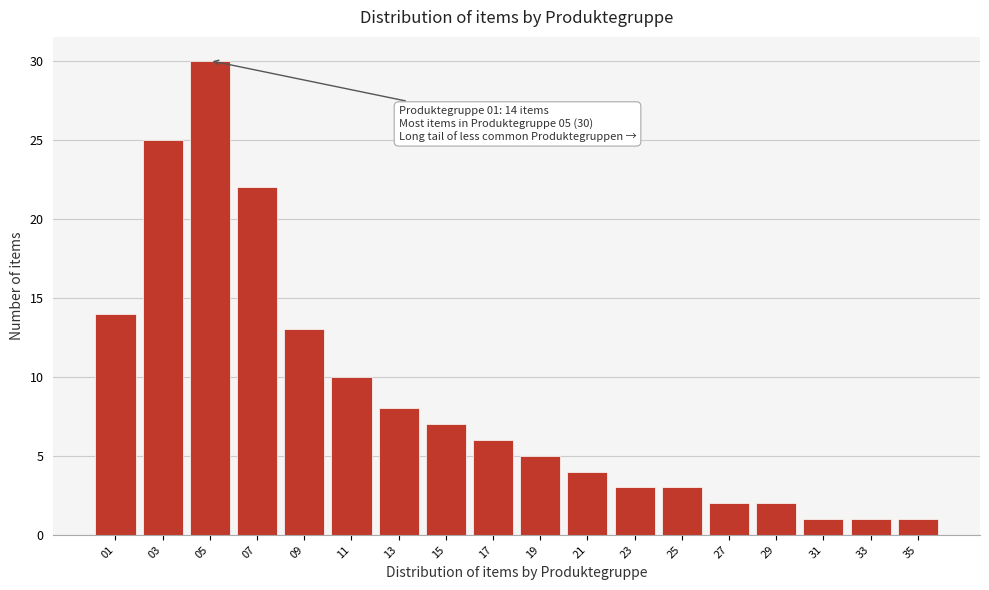

Reading left to right, list all the values displayed in this chart.

14	25	30	22	13	10	8	7	6	5	4	3	3	2	2	1	1	1